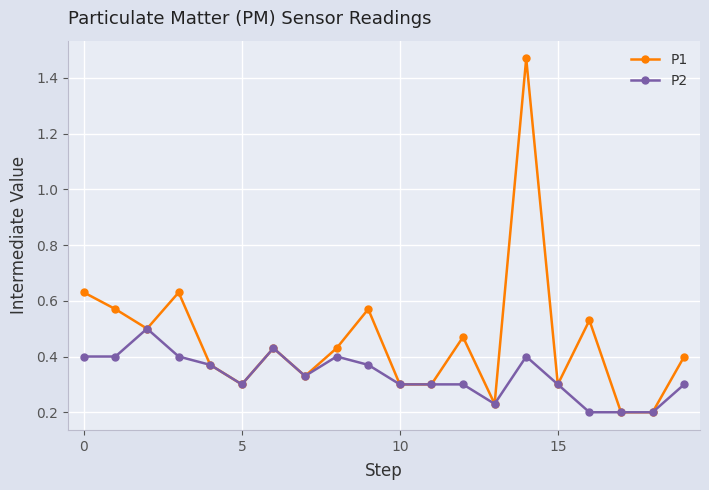

Which series has the widest spread of values?

P1